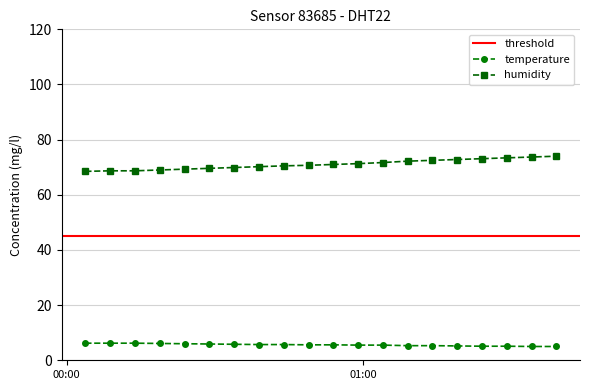

What is the sum of the temperature values at 2024-02-26T00:53:59 and 2024-02-26T01:19:04?

10.8